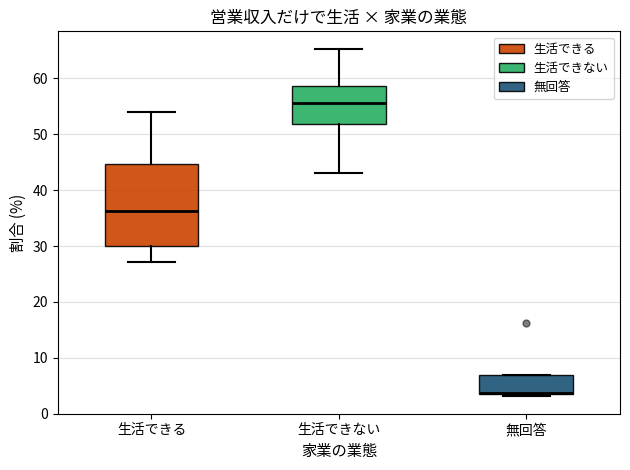

Reading left to right, transcribe this box plot: for each box, give where its median line is, the range the box spans, and where its two whiskers end, as read against the y-axis. The values are not printed on the chart, so give them approximately, as read against the axis.

生活できる: median 36, box 30 to 45, whiskers 27 to 54
生活できない: median 56, box 52 to 59, whiskers 43 to 65
無回答: median 4 (drawn on the box's lower edge), box 3 to 7, whiskers 3 (just below the box's lower edge) to 7